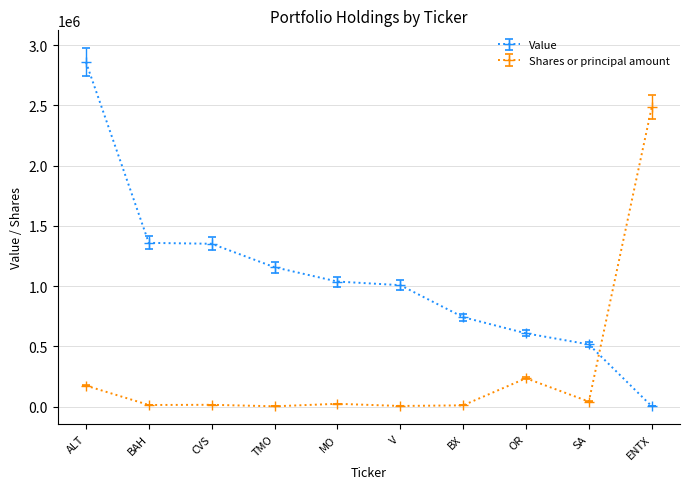

Count the number of categories in the chart.

10